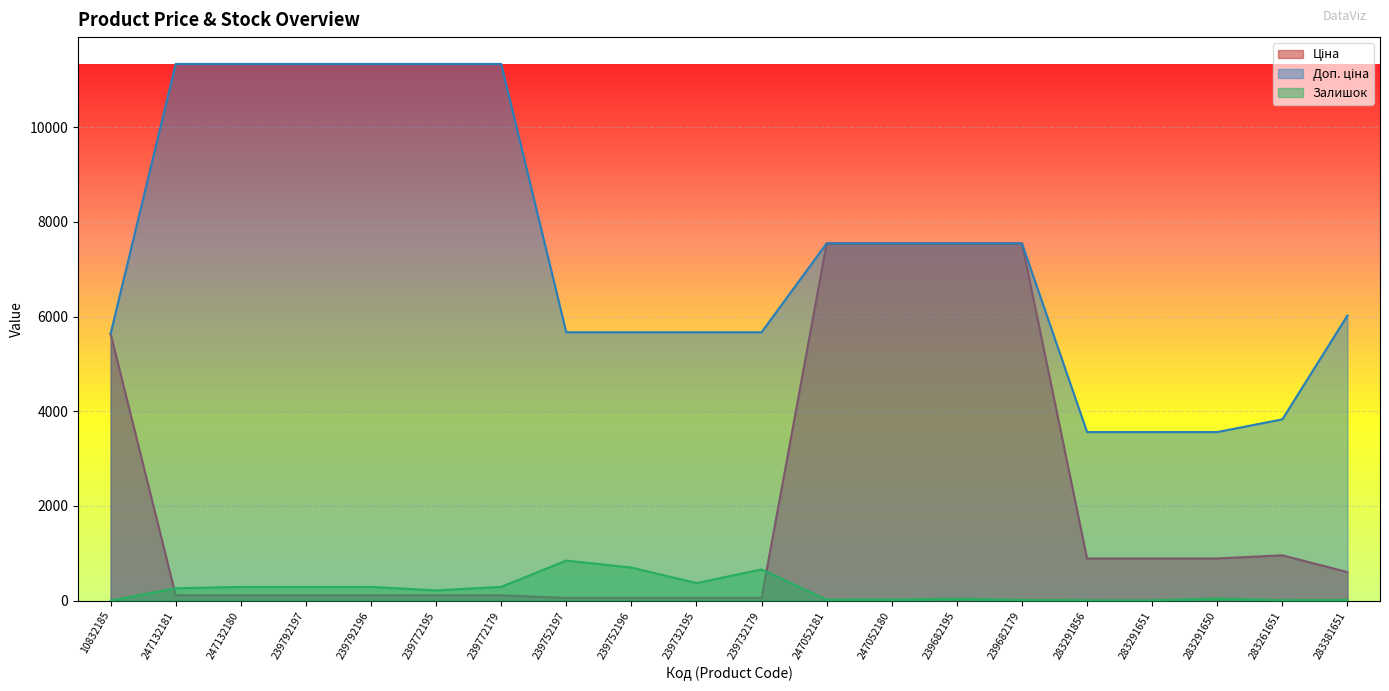

Reading left to right, extract all data points from this chart.

Ціна: 10832185=5636.0	247132181=113.3	247132180=113.3	239792197=113.3	239792196=113.3	239772195=113.3	239772179=113.3	239752197=56.7	239752196=56.7	239732195=56.7	239732179=56.7	247052181=7545.9	247052180=7545.9	239682195=7545.9	239682179=7545.9	283291856=889.9	283291651=889.9	283291650=889.9	283261651=957.1	283381651=602.1
Доп. ціна: 10832185=5636.0	247132181=11334.0	247132180=11334.0	239792197=11334.0	239792196=11334.0	239772195=11334.0	239772179=11334.0	239752197=5667.0	239752196=5667.0	239732195=5667.0	239732179=5667.0	247052181=7545.9	247052180=7545.9	239682195=7545.9	239682179=7545.9	283291856=3559.7	283291651=3559.7	283291650=3559.7	283261651=3828.4	283381651=6020.8
Залишок: 10832185=1.0	247132181=260.0	247132180=290.0	239792197=289.0	239792196=290.0	239772195=215.0	239772179=290.0	239752197=845.0	239752196=698.0	239732195=370.0	239732179=658.0	247052181=19.0	247052180=21.0	239682195=38.0	239682179=13.0	283291856=7.0	283291651=6.0	283291650=43.0	283261651=8.0	283381651=13.0